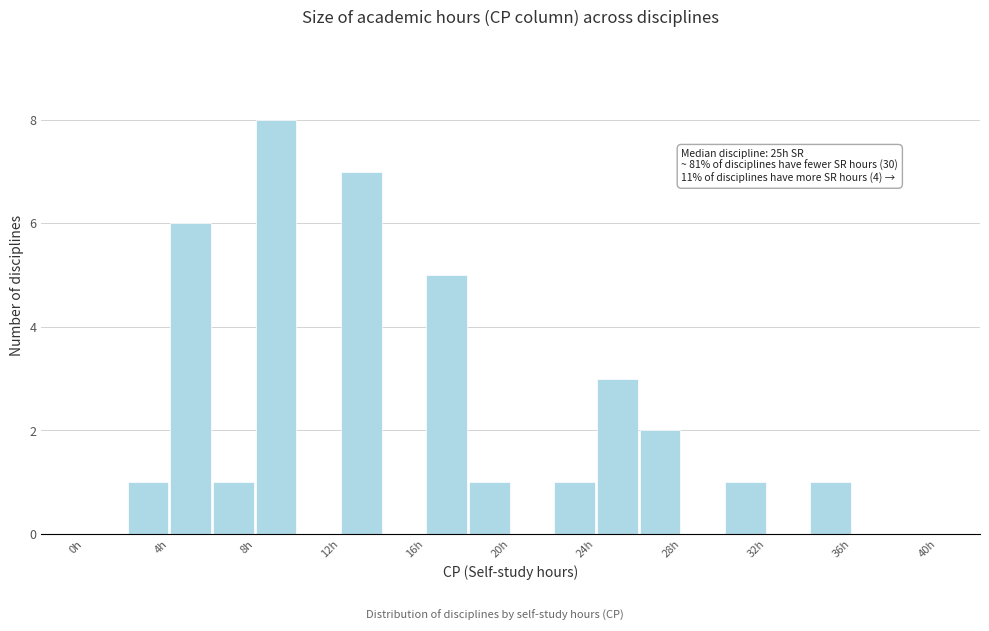

Which range on the x-axis has the tallest bar?

8 to 10